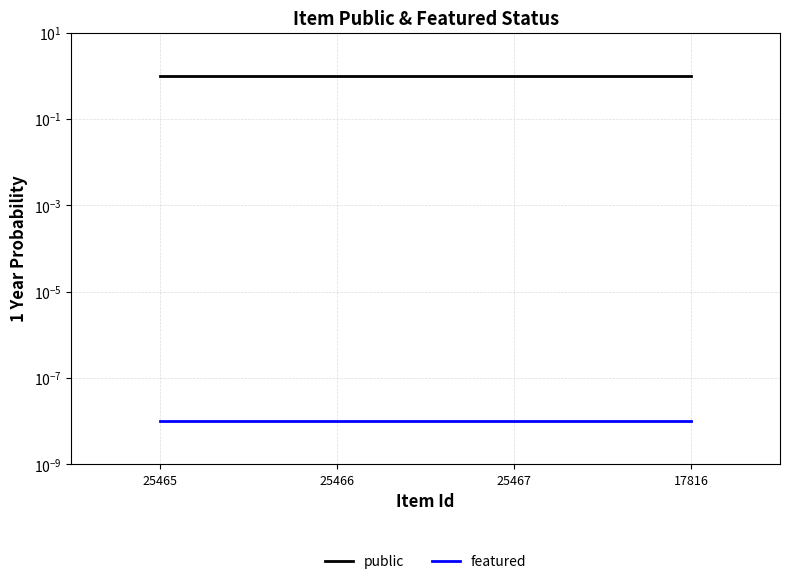

What is the sum of the public values at 25465 and 25467?

2.0